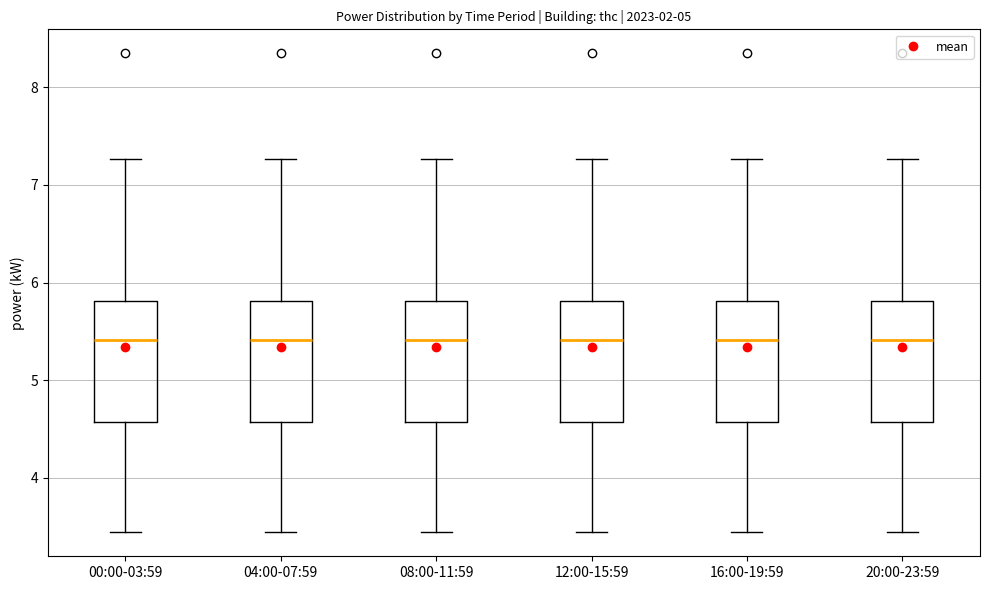

Reading left to right, transcribe this box plot: for each box, give where its median line is, the range the box spans, and where its two whiskers end, as read against the y-axis. The values are not printed on the chart, so give them approximately, as read against the axis.

00:00-03:59: median 5.4, box 4.6 to 5.8, whiskers 3.4 to 7.3
04:00-07:59: median 5.4, box 4.6 to 5.8, whiskers 3.4 to 7.3
08:00-11:59: median 5.4, box 4.6 to 5.8, whiskers 3.4 to 7.3
12:00-15:59: median 5.4, box 4.6 to 5.8, whiskers 3.4 to 7.3
16:00-19:59: median 5.4, box 4.6 to 5.8, whiskers 3.4 to 7.3
20:00-23:59: median 5.4, box 4.6 to 5.8, whiskers 3.4 to 7.3